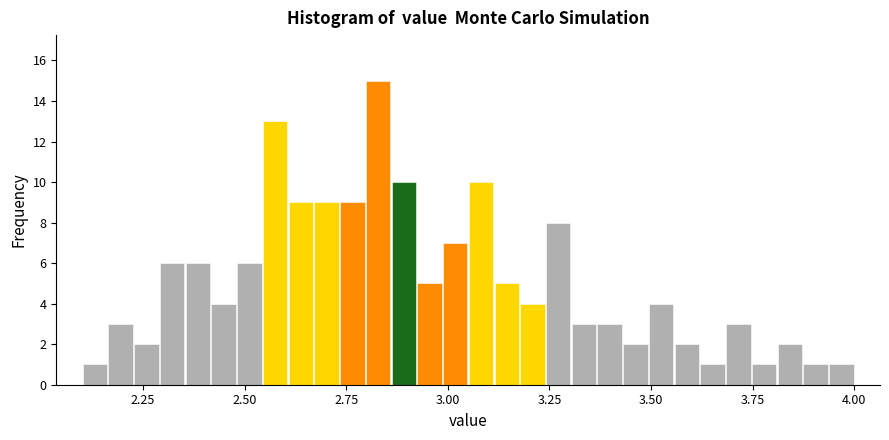

Around what value on the x-axis is the tallest bar? Give the approximate position of its centre, as read against the axis.

2.85